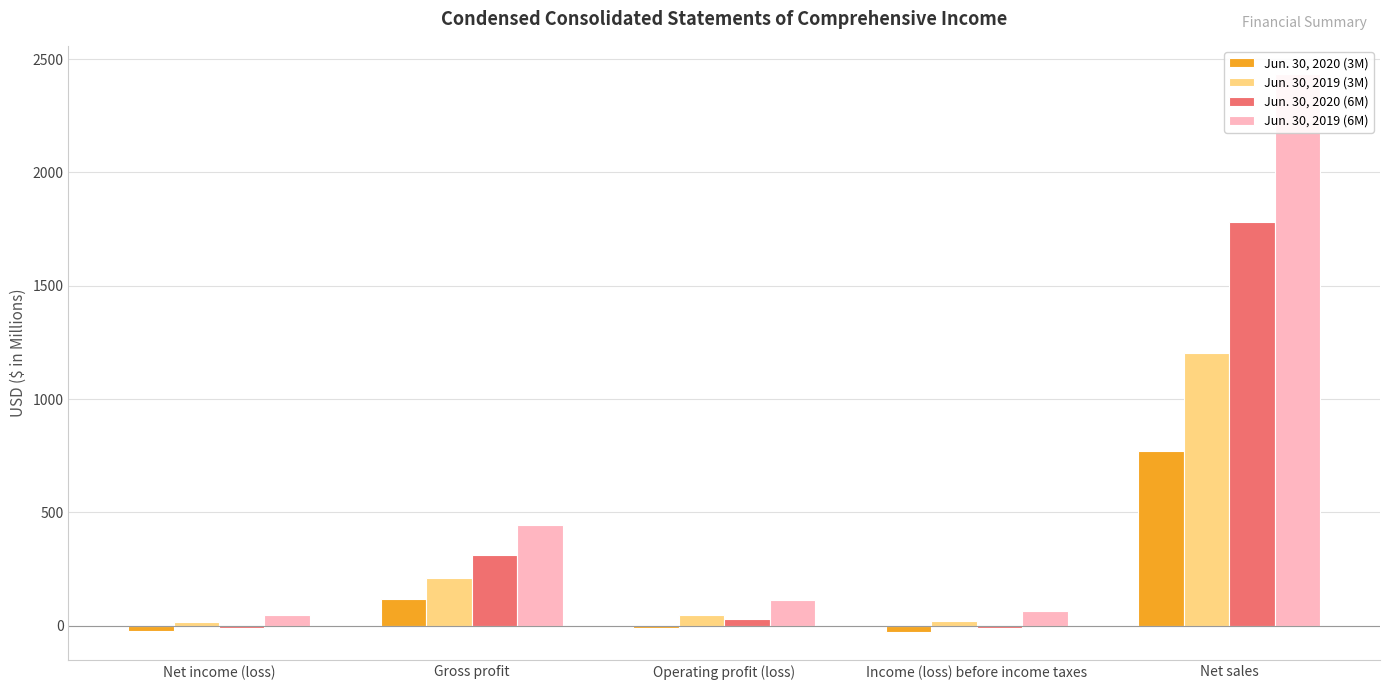

Where does the Jun. 30, 2020 (3M) series first go above -10?

Gross profit